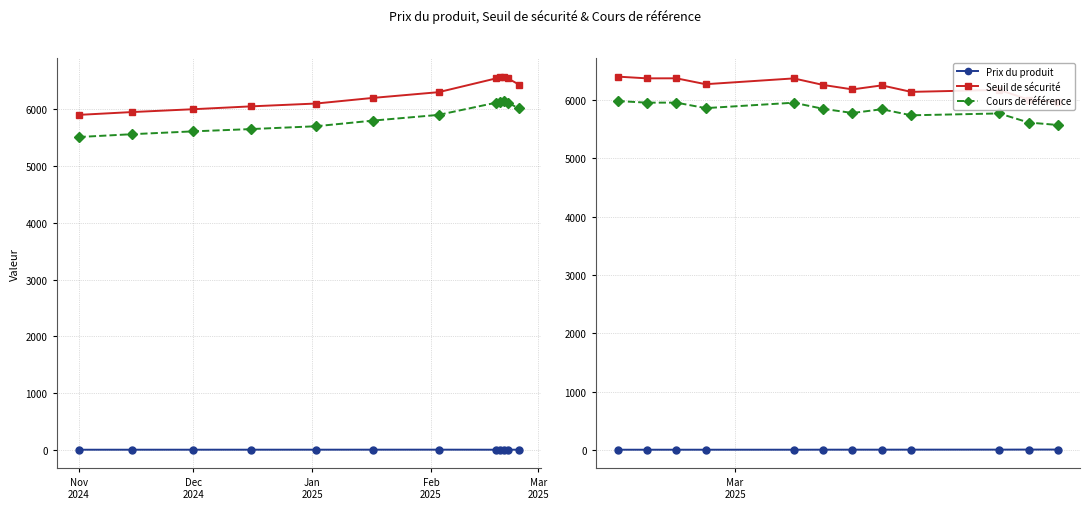

What position from the right is Dec
2024?

11